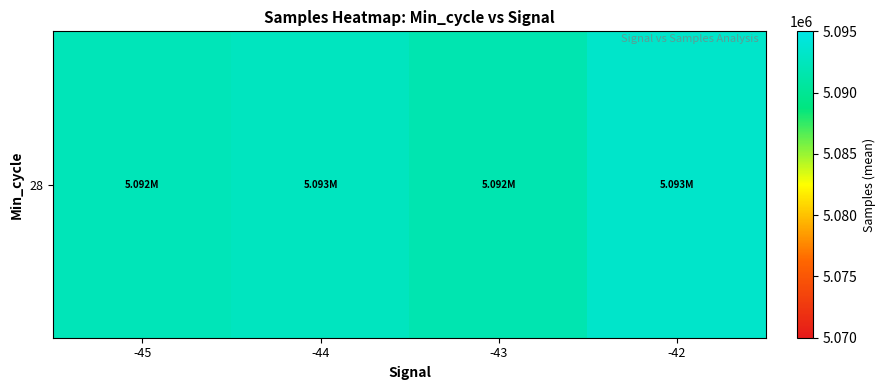

Where is the data nearest to the value 5092537?

-44